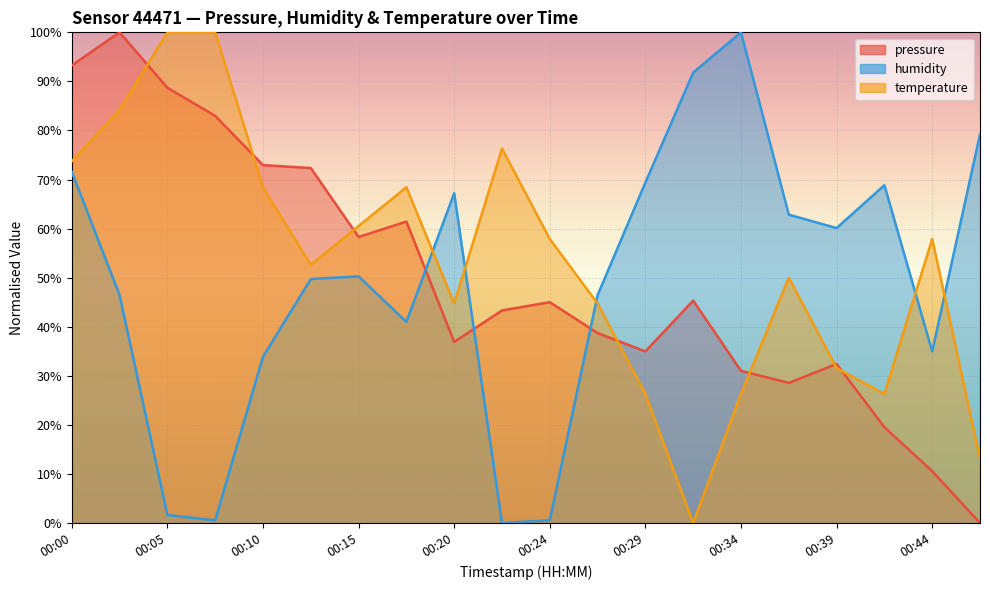

What is the total value across all series at 00:07?

183.5